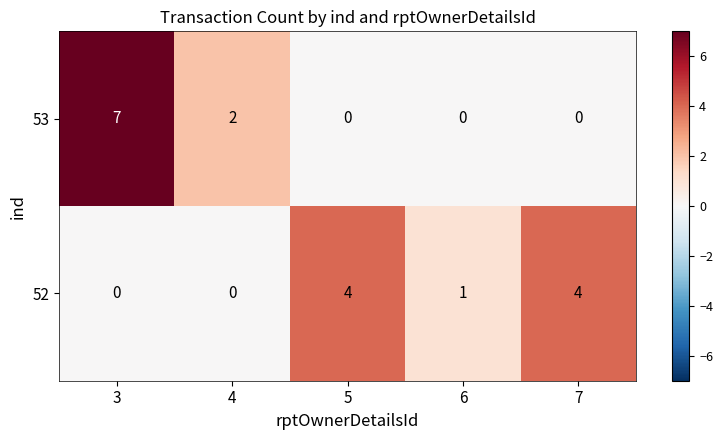

Reading left to right, what are all the values shown in this chart?

53: 7	2	0	0	0
52: 0	0	4	1	4